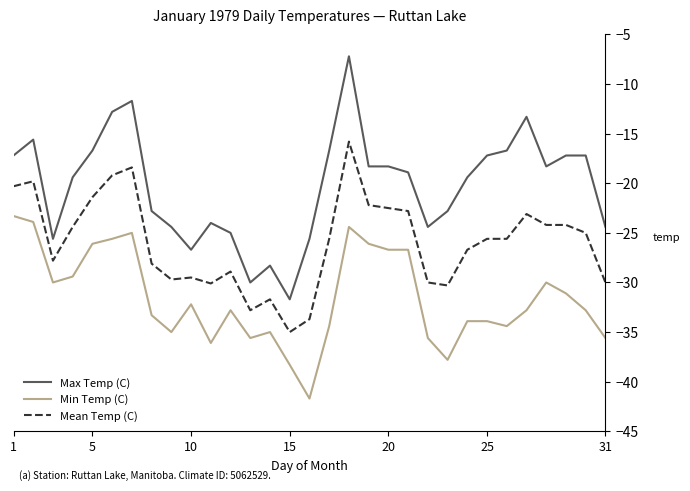

True or false: Mean Temp (C) and Max Temp (C) intersect in this chart.

False